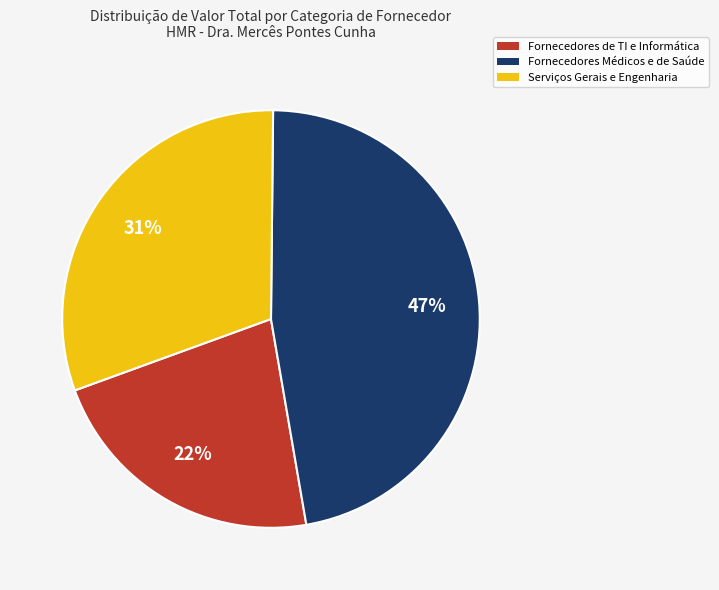

To the nearest percent, what is the difference between the largest and smallest slice percentages?

25%